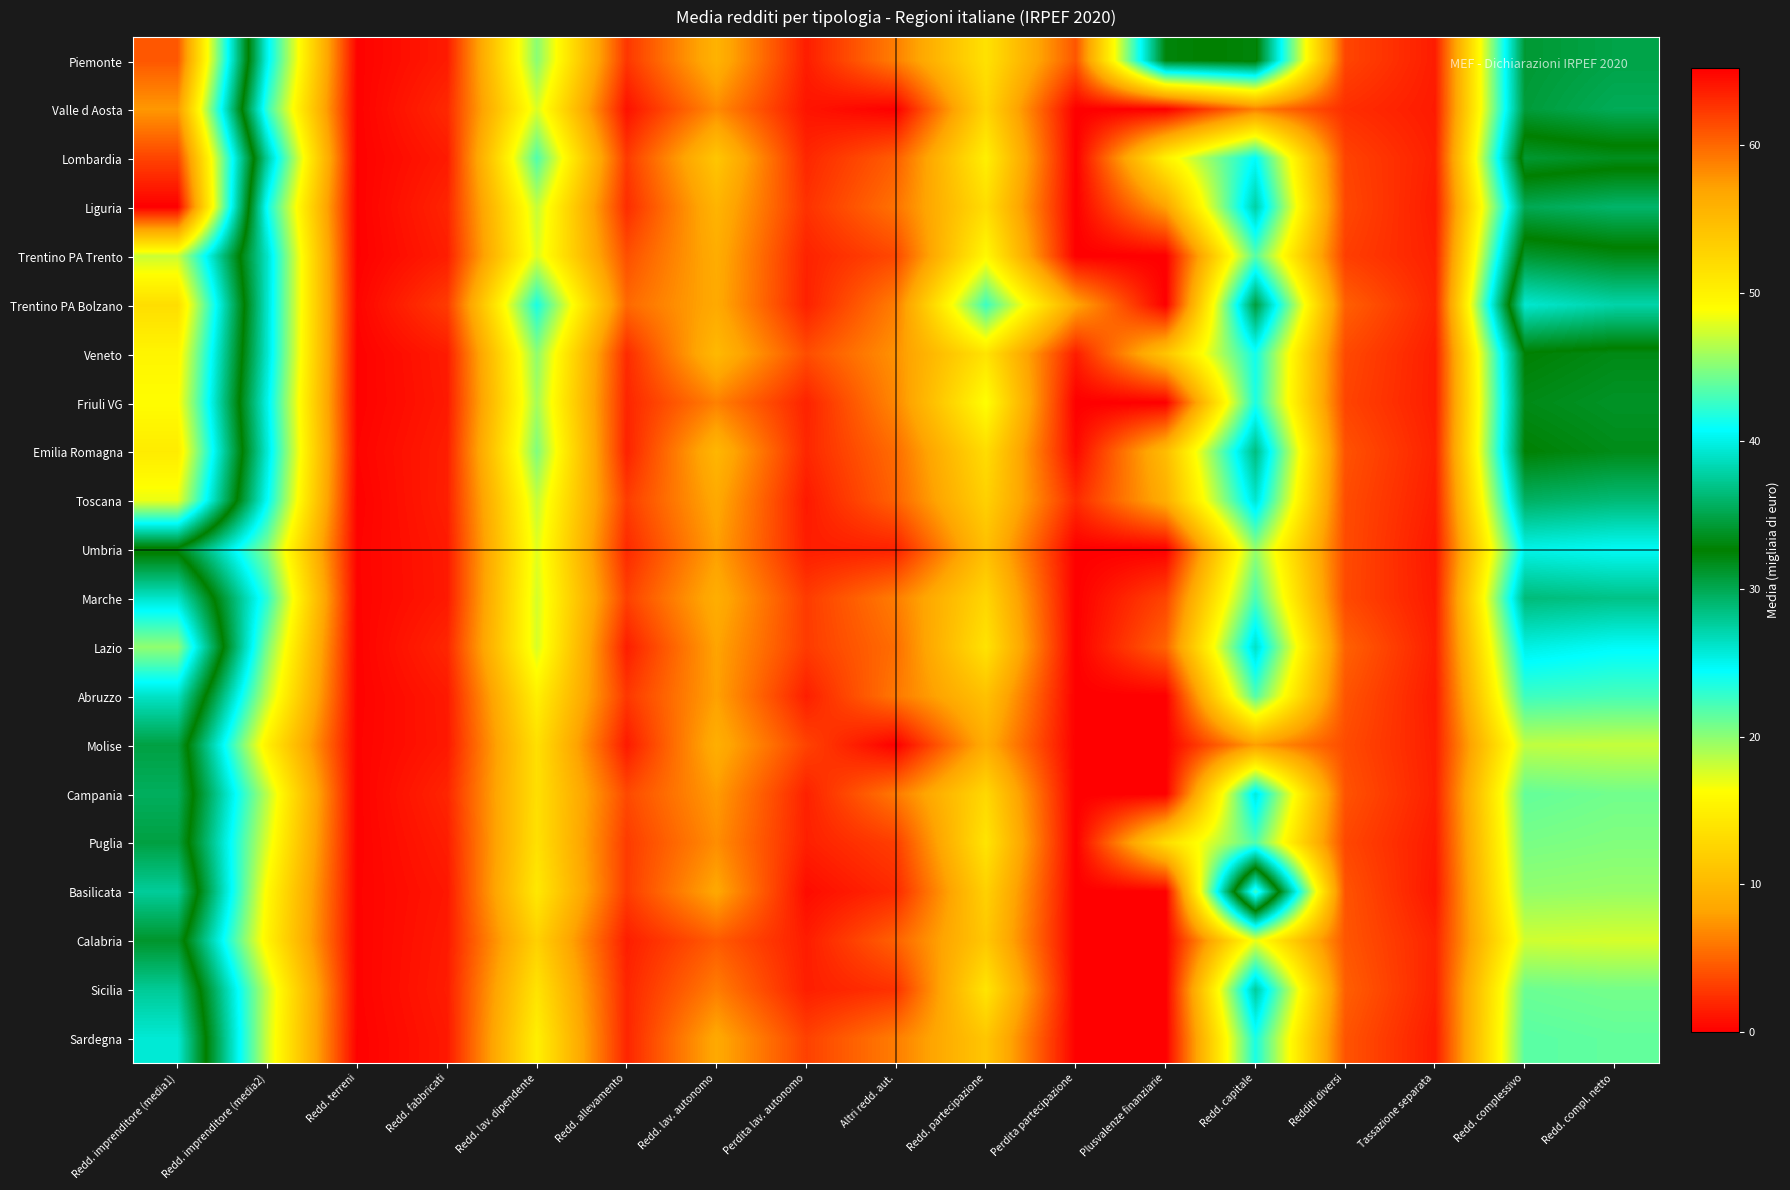

Rank the series at Redd. complessivo from highest to lowest value.

Trentino PA Bolzano, Lombardia, Trentino PA Trento, Veneto, Emilia Romagna, Friuli VG, Piemonte, Valle d Aosta, Liguria, Toscana, Marche, Lazio, Umbria, Abruzzo, Sardegna, Campania, Sicilia, Puglia, Basilicata, Molise, Calabria